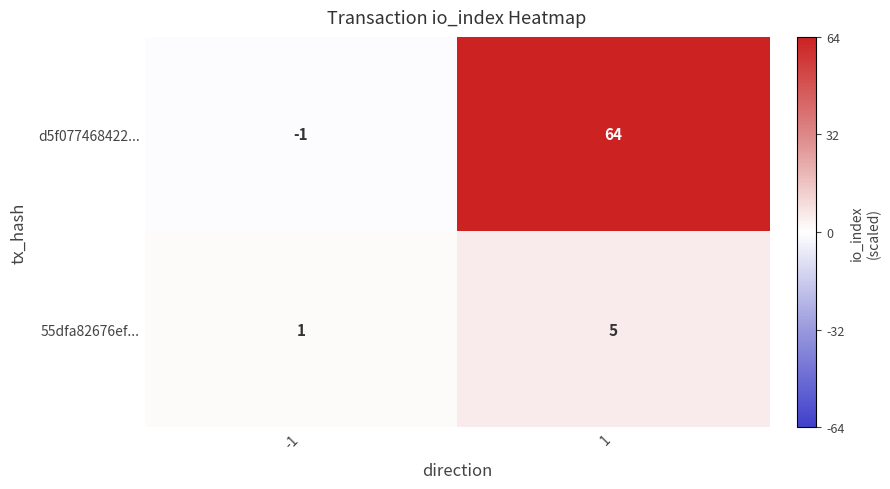

What is the approximate value of d5f077468422... at 1, to the nearest 10?

60